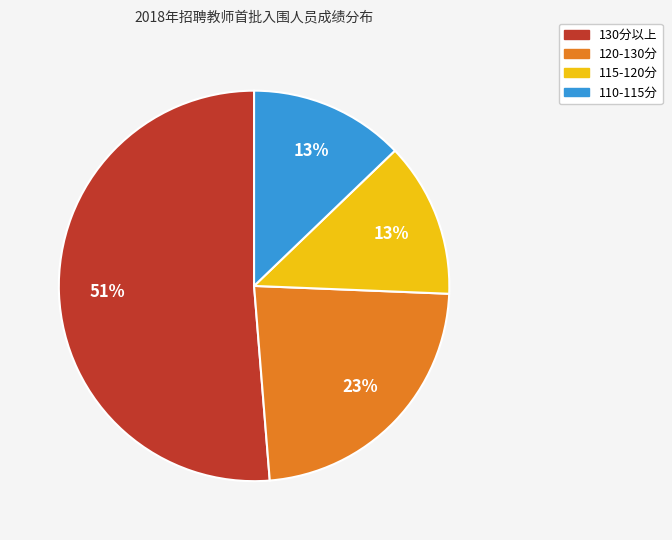

How many slices are in this pie chart?

4